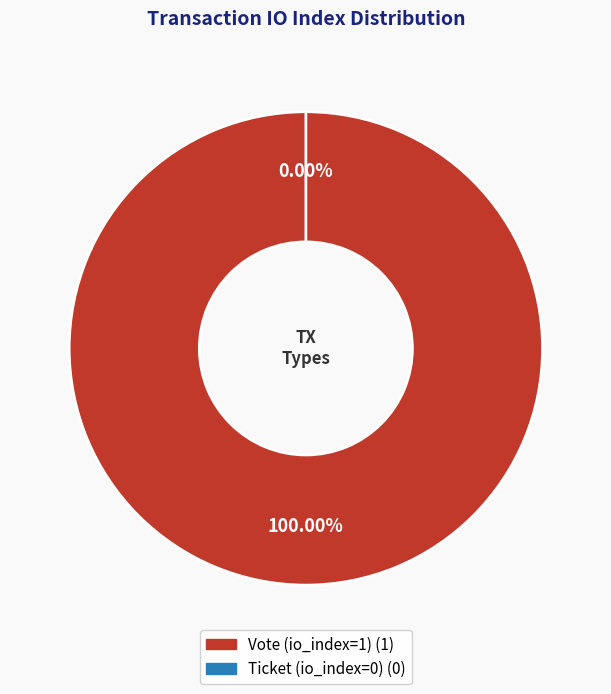

Does Vote (io_index=1) represent more than half of the total?

Yes